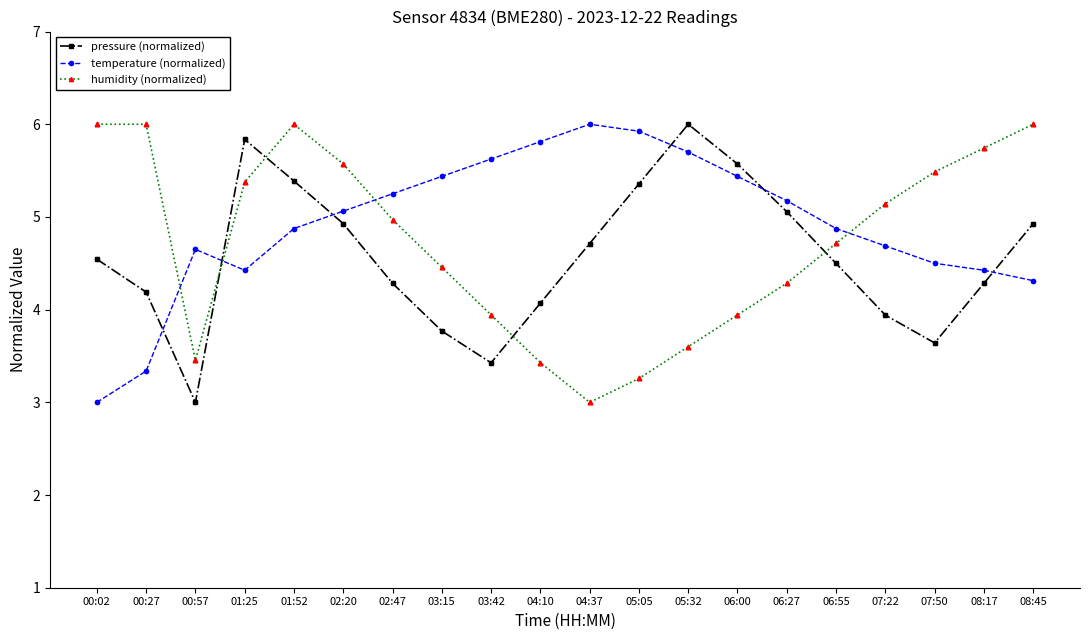

What is the total value across all series at 08:17?

14.5